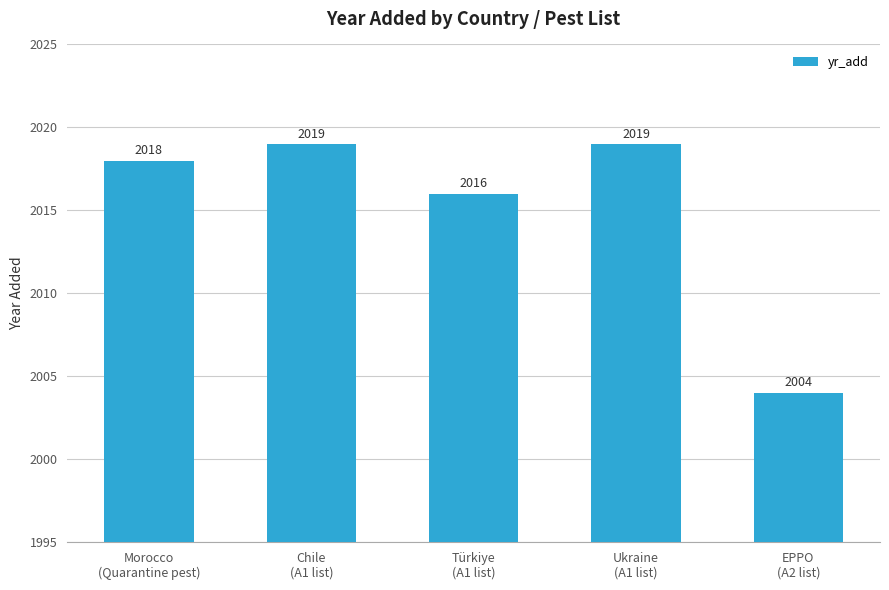

At which label is the value closest to 2011?

Türkiye
(A1 list)